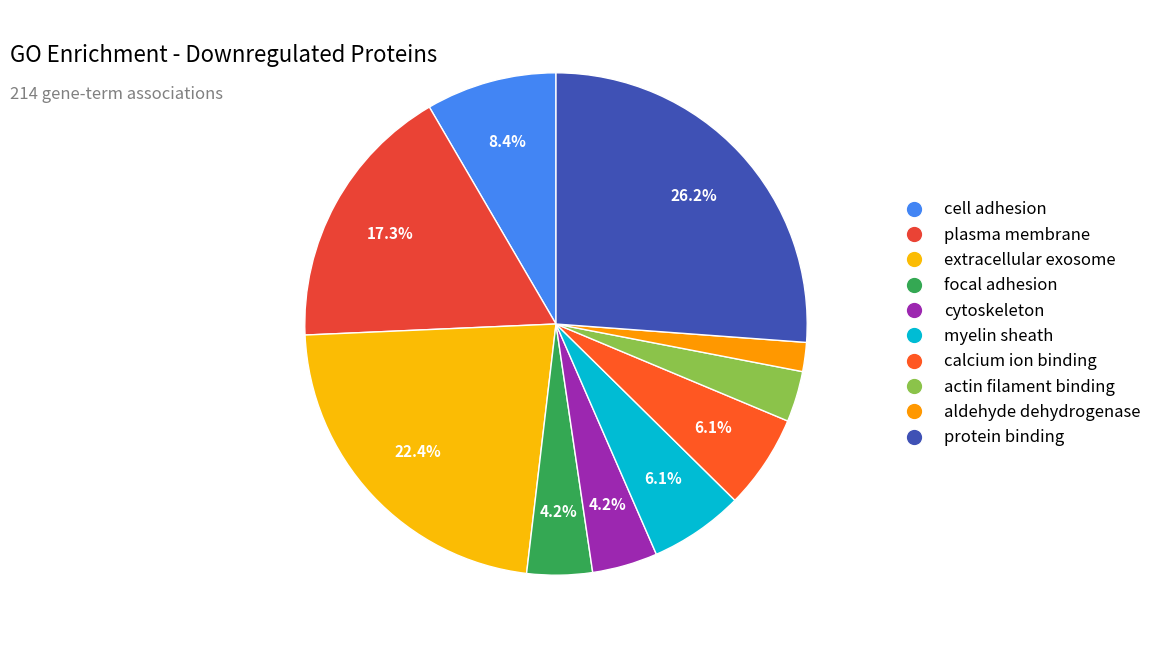

Which category has the smallest portion of the pie?

aldehyde dehydrogenase